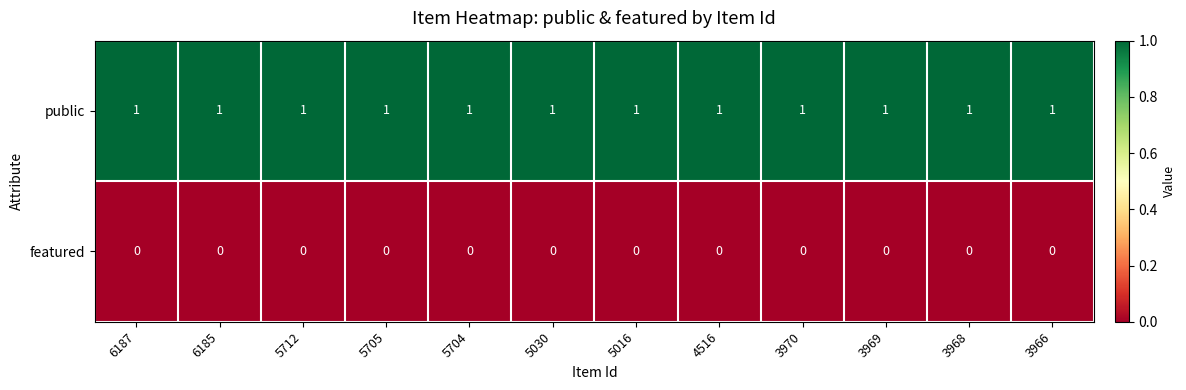

Which series has the largest total across all categories?

public